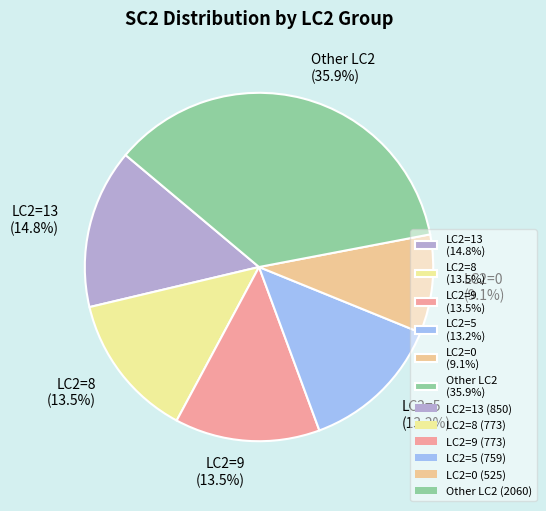

To the nearest percent, what is the difference between the largest and smallest slice percentages?

27%